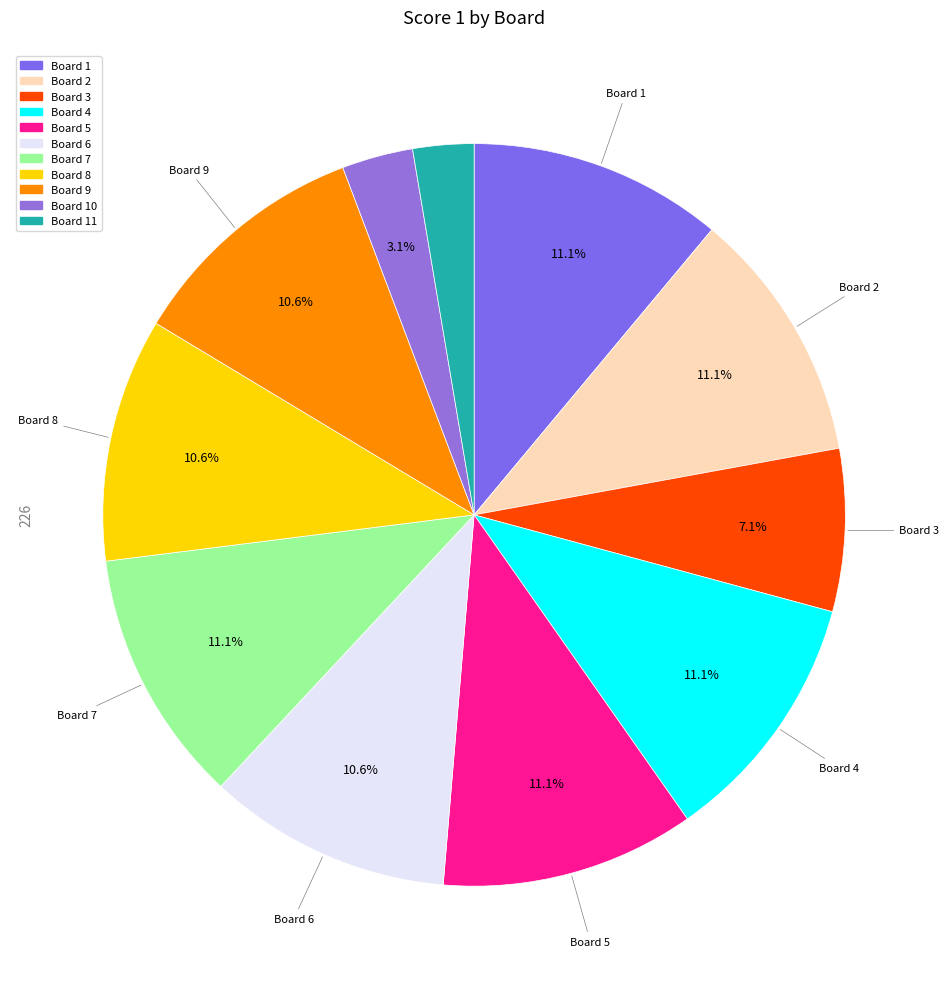

How many slices are in this pie chart?

11